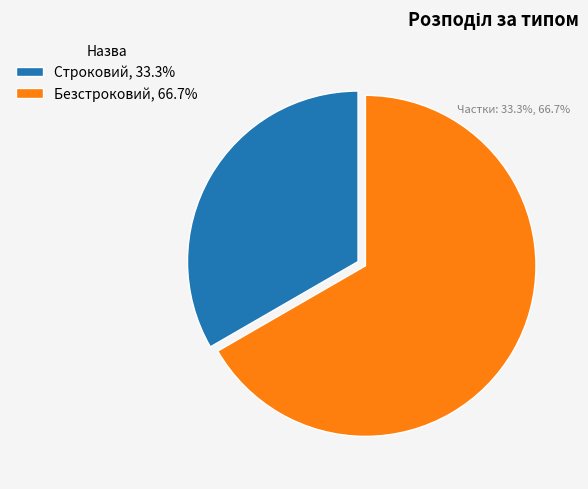

Which slice is the smallest?

Строковий